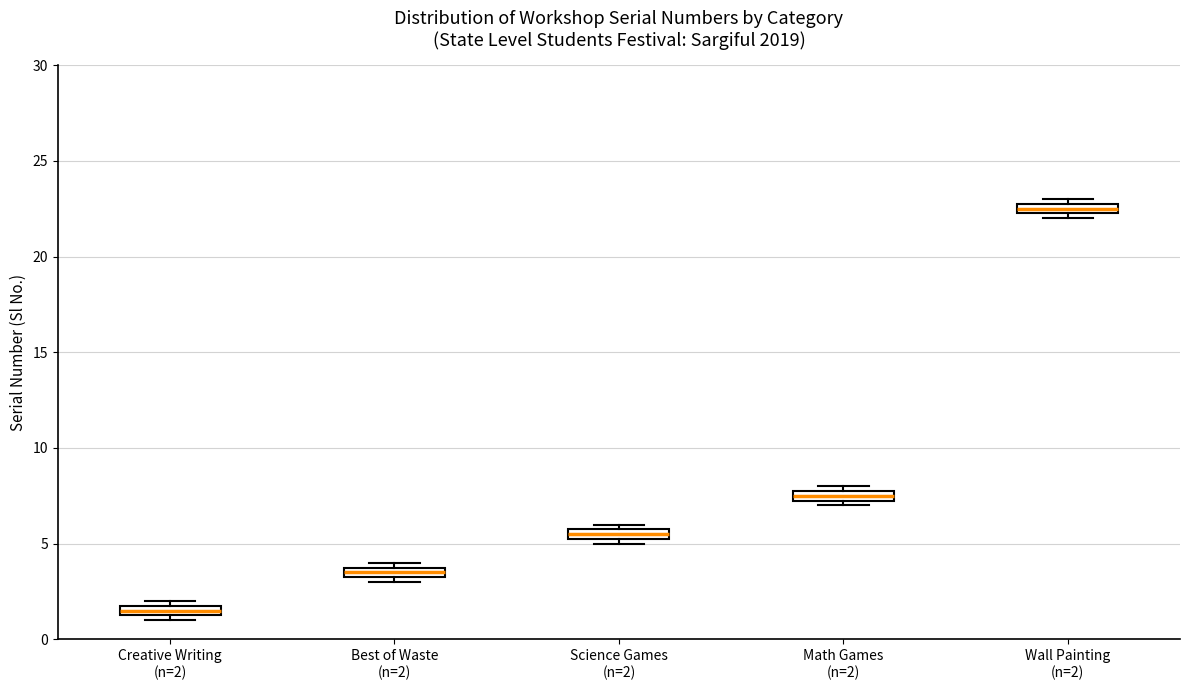

Where is the upper edge of the box for Best of Waste (n=2) on the y-axis? The values are not printed on the chart, so give them approximately, as read against the axis.

4.0